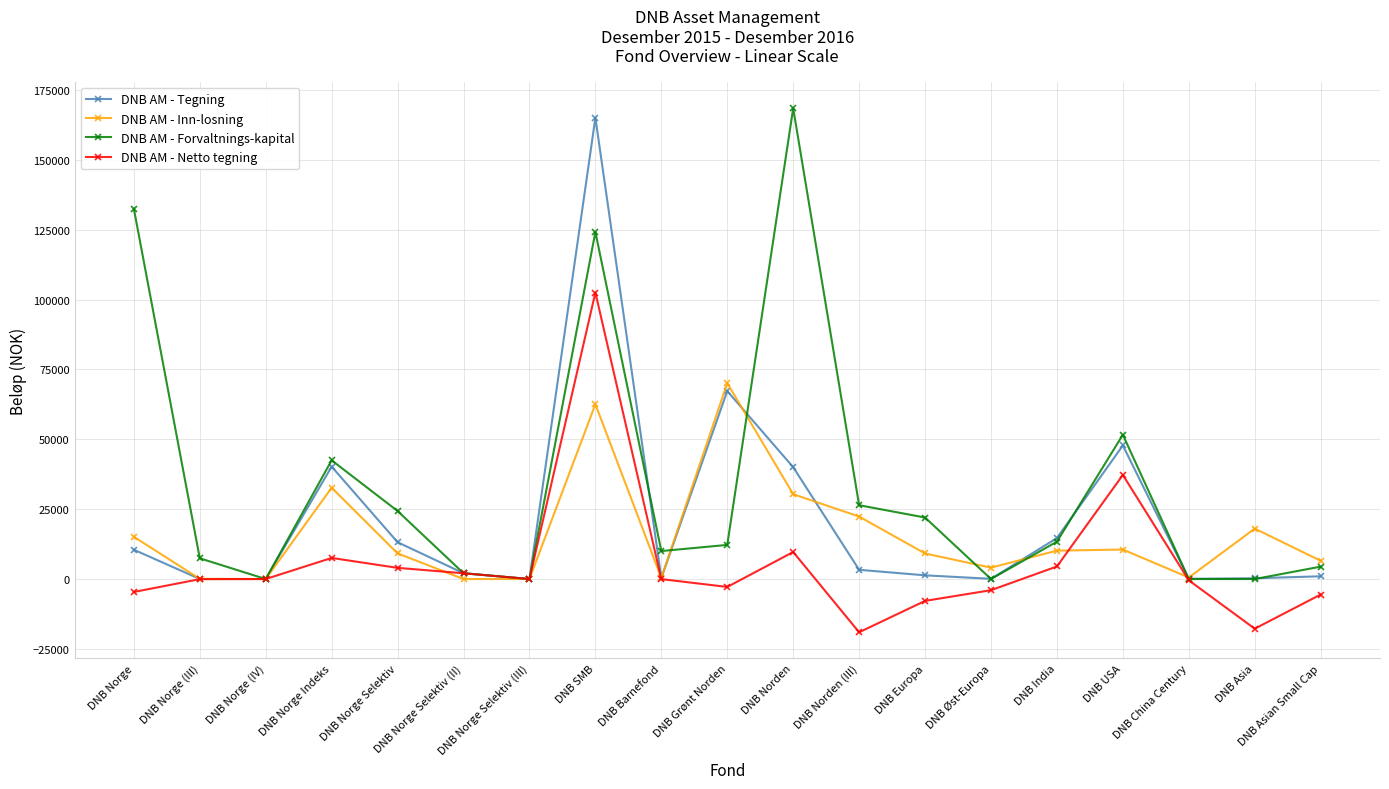

Which series has the largest total across all categories?

DNB AM - Forvaltnings-kapital